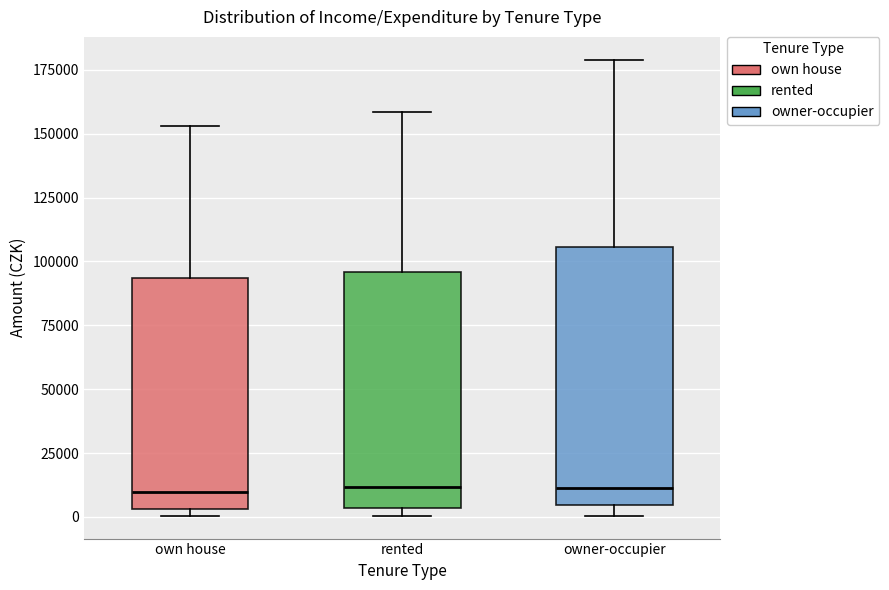

Comparing the boxes themselves (not the whiskers), which one is the tallest?

owner-occupier